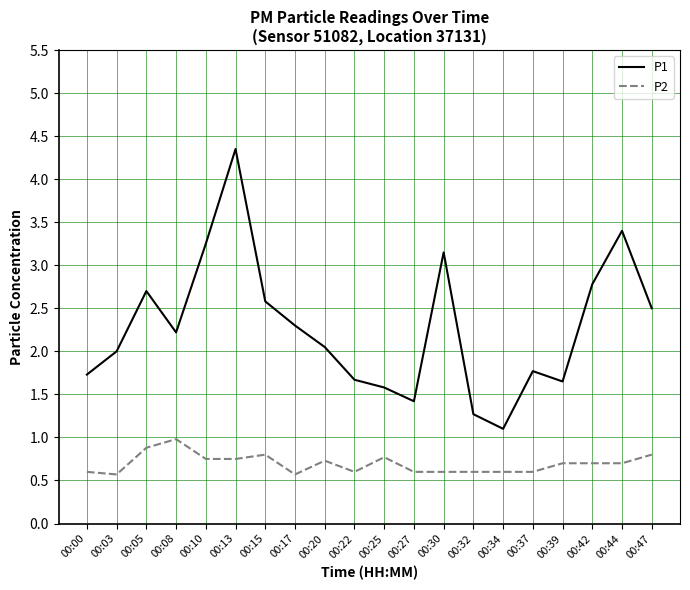

At which label is P1 closest to 2?

00:03